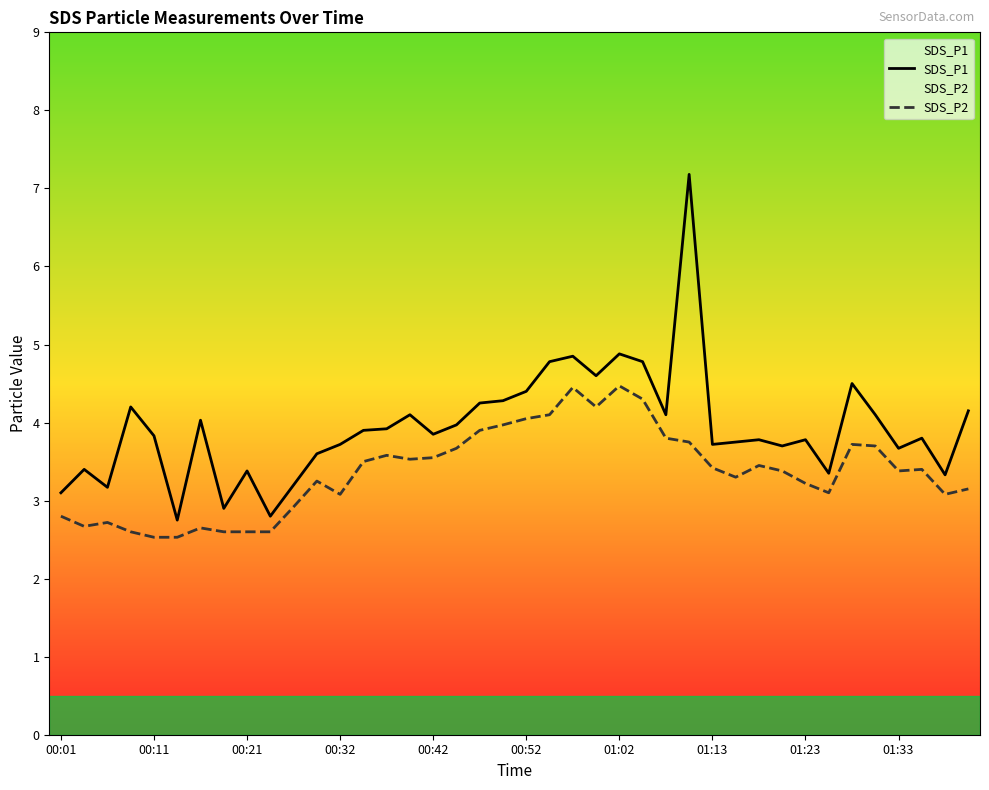

The value of SDS_P2 at 33 is 3.1. True or false?

True